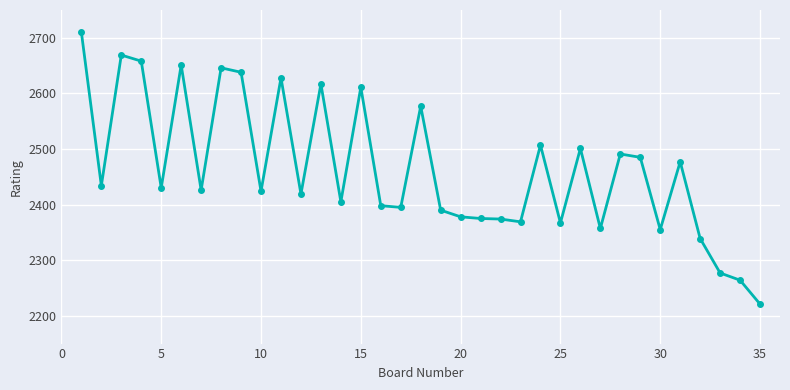

What is the sum of all values?

86263